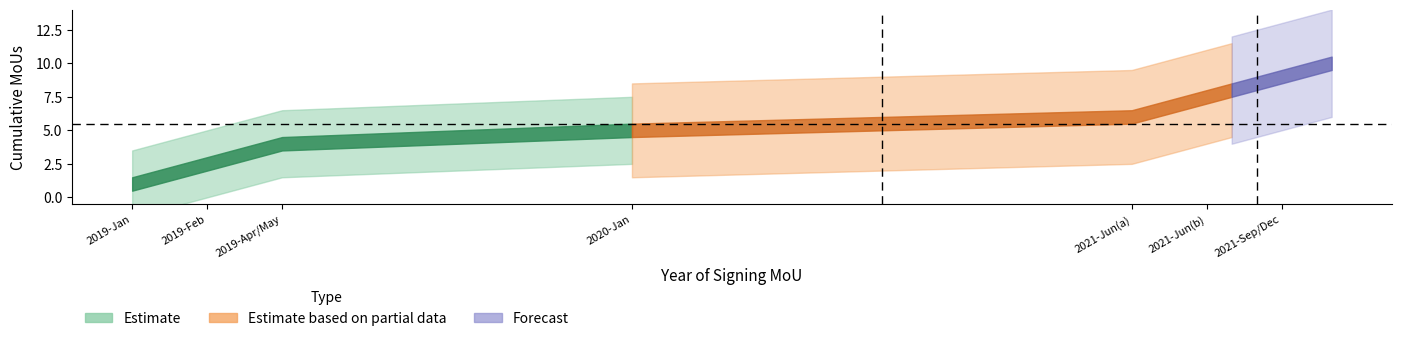

What is the difference between the second highest and second lowest values in the Forecast series?

8